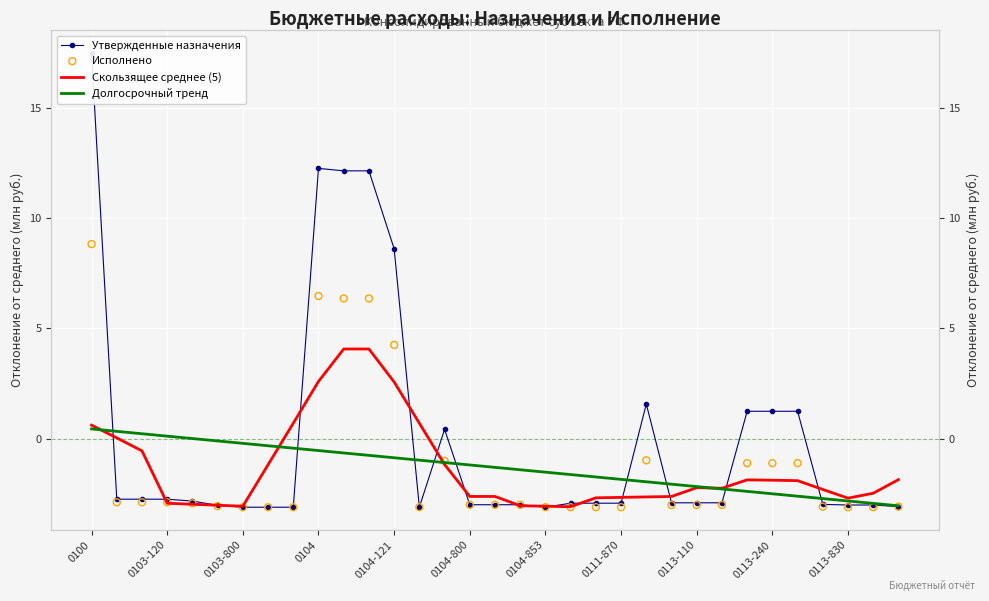

What is the total value across all series at 16?

-9.9